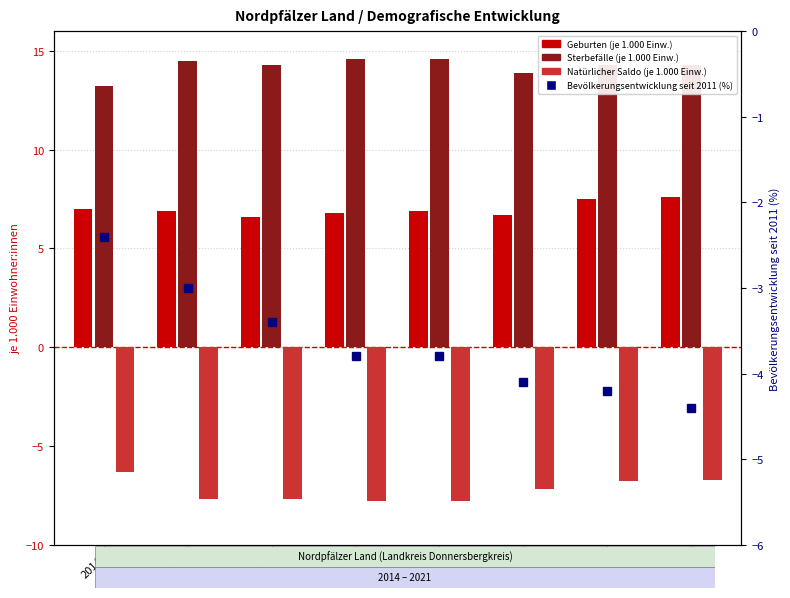

Which series changed the most between 2014 and 2020?

Bevölkerungsentwicklung seit 2011 (%)